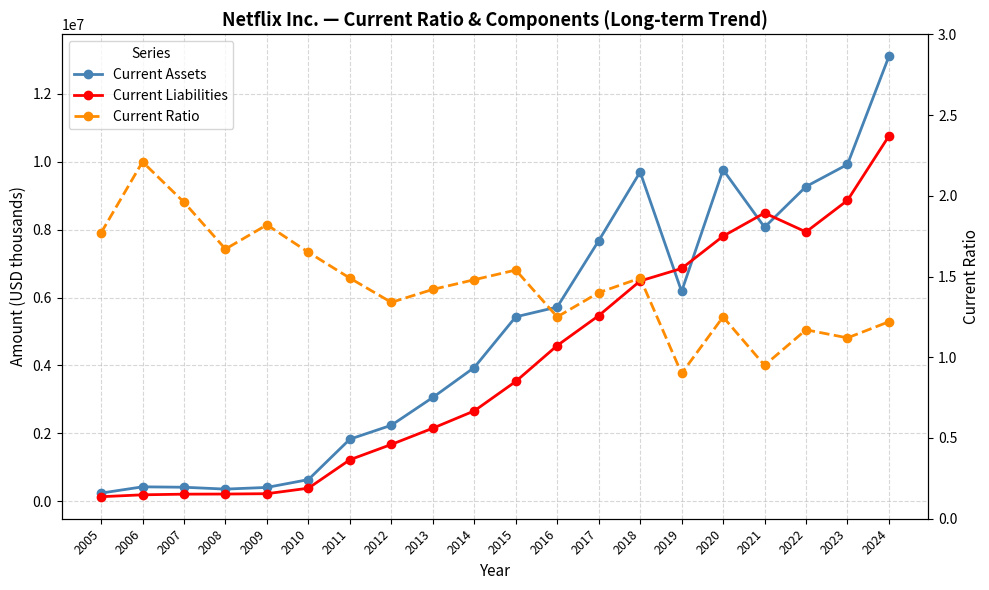

Does the chart display data point markers on the line(s)?

Yes